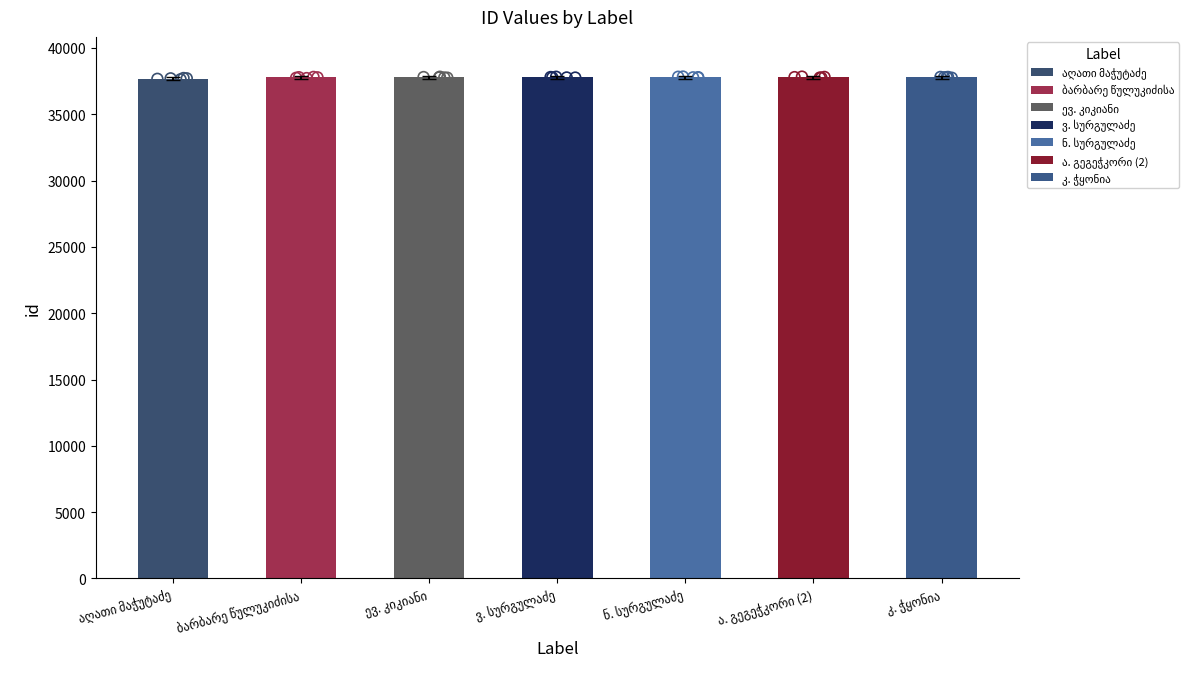

What is the change in value from ევ. კიკიანი to კ. ჭყონია?

-3